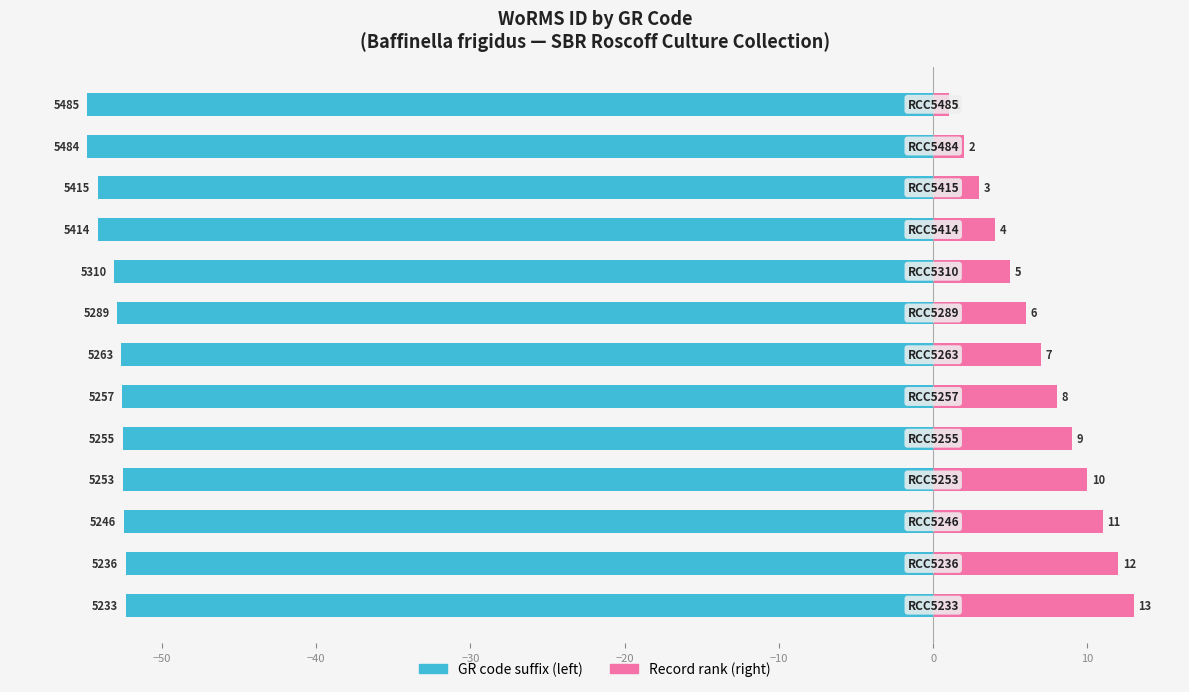

What is the smallest value displayed?

-54.9